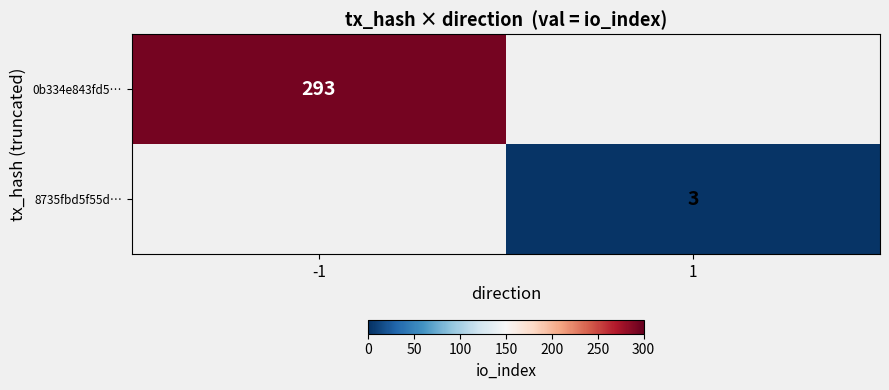

At which category does the chart reach its minimum across all series?

1